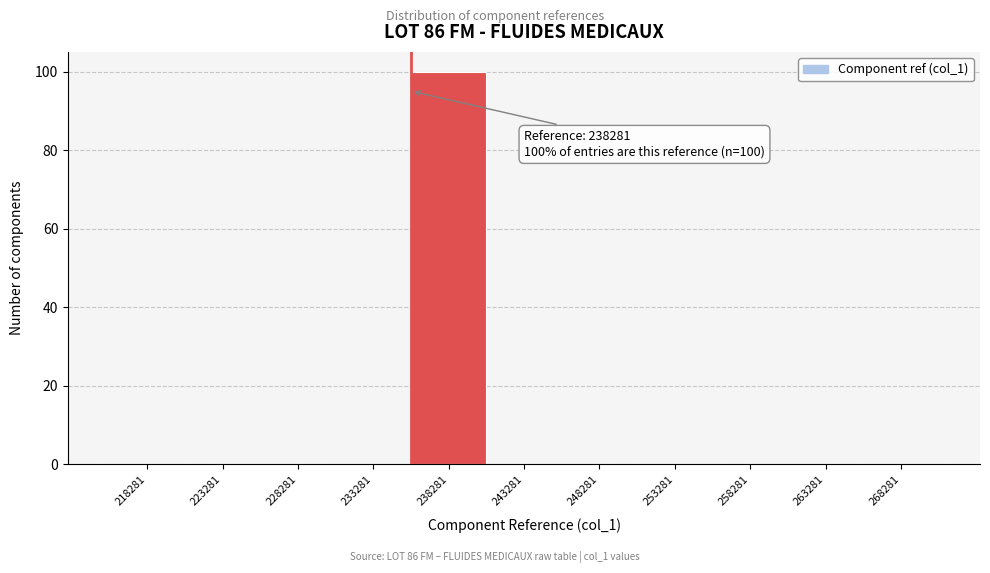

Reading right to left, what are all the values shown in this chart?

268281=0	263281=0	258281=0	253281=0	248281=0	243281=0	238281=100	233281=0	228281=0	223281=0	218281=0